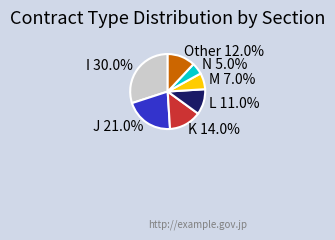

Is it true that Other is 21% of the pie?

False